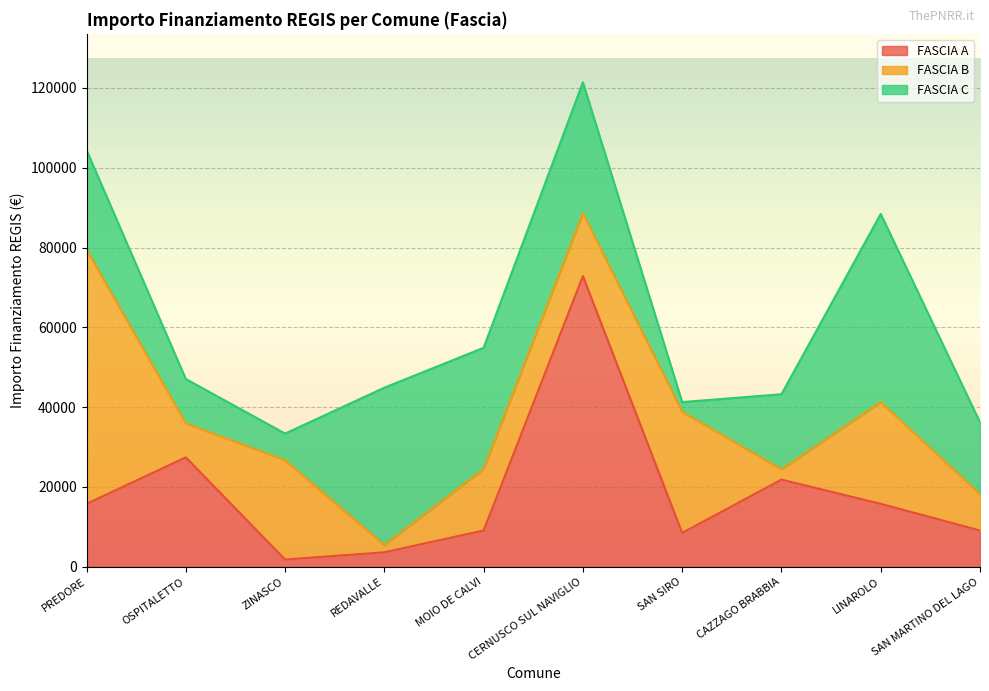

List the series in order of their overall mean, highest first.

FASCIA C, FASCIA B, FASCIA A